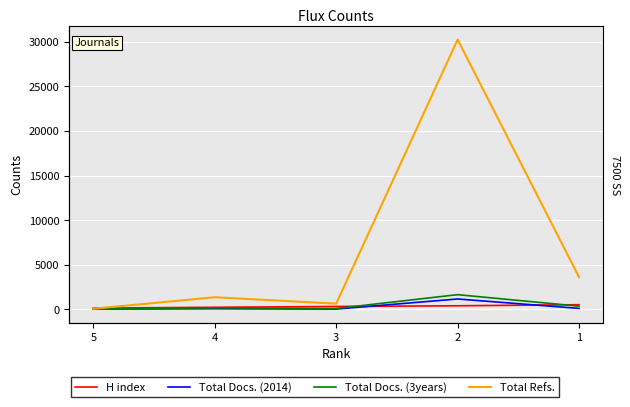

Is the value of Total Refs. at 4 greater than the value of H index at 4?

Yes